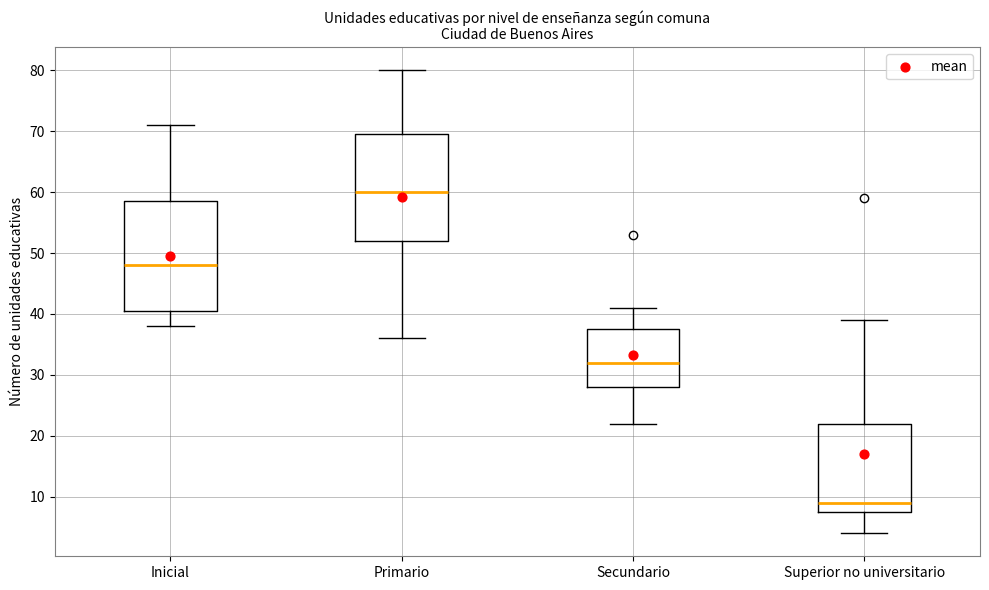

Where does the upper whisker of the box for Inicial end on the y-axis? The values are not printed on the chart, so give them approximately, as read against the axis.

71